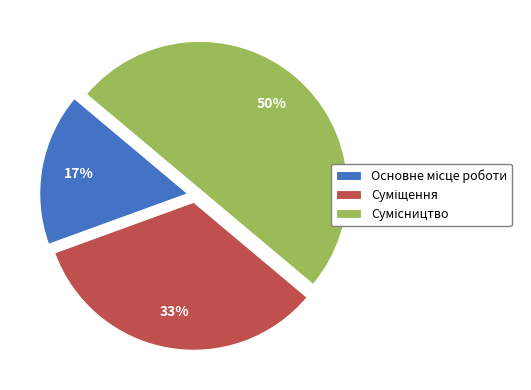

To the nearest percent, what is the average slice percentage?

33%